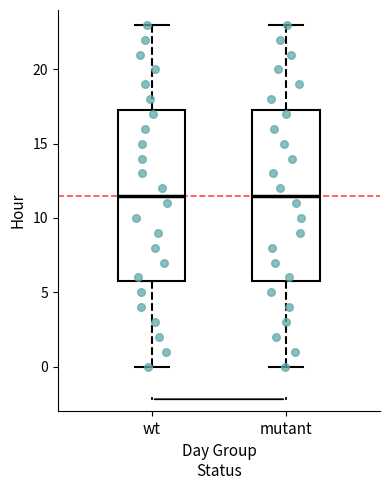

Reading left to right, read every box against the y-axis: the position of its median line, the range the box covers, and the ends of its whiskers. The values are not printed on the chart, so give them approximately, as read against the axis.

wt: median 11.5, box 6.0 to 17.5, whiskers 0.0 to 23.0
mutant: median 11.5, box 6.0 to 17.5, whiskers 0.0 to 23.0